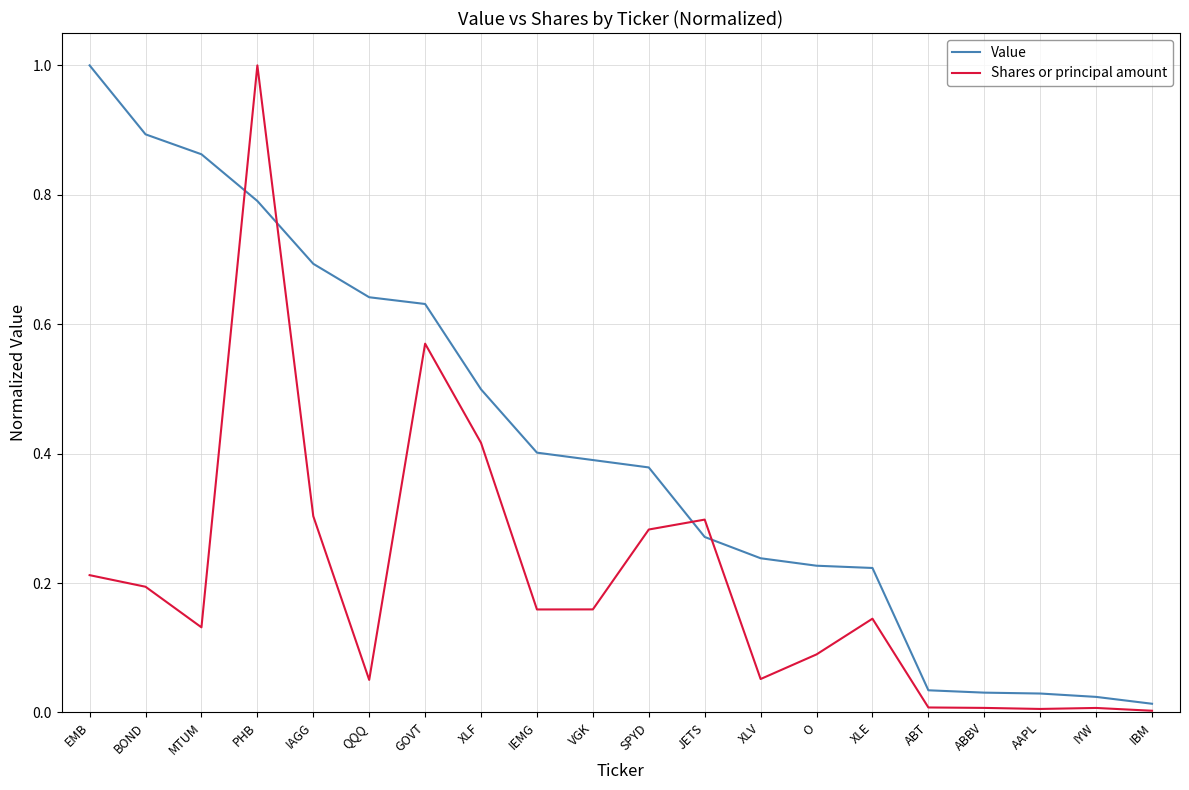

What is the difference between the maximum and minimum values in the Shares or principal amount series?

1.0